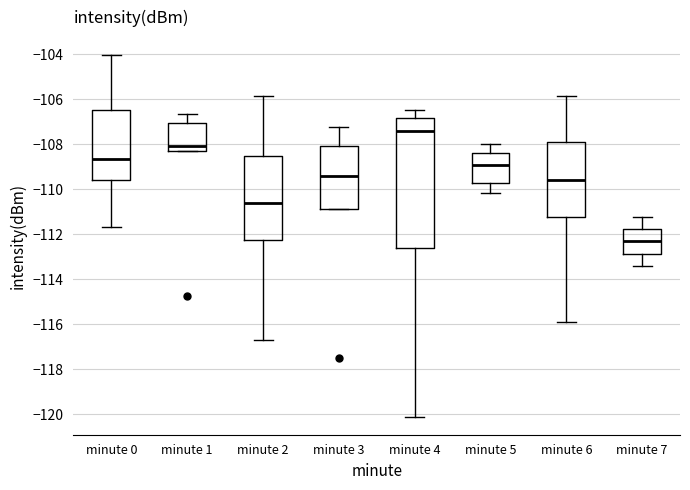

Reading left to right, transcribe this box plot: for each box, give where its median line is, the range the box spans, and where its two whiskers end, as read against the y-axis. The values are not printed on the chart, so give them approximately, as read against the axis.

minute 0: median -108.6, box -109.6 to -106.4, whiskers -111.6 to -104.0
minute 1: median -108.0, box -108.4 to -107.0, whiskers -108.4 to -106.6
minute 2: median -110.6, box -112.2 to -108.6, whiskers -116.6 to -105.8
minute 3: median -109.4, box -111.0 to -108.0, whiskers -111.0 to -107.2
minute 4: median -107.4, box -112.6 to -106.8, whiskers -120.2 to -106.4
minute 5: median -109.0, box -109.8 to -108.4, whiskers -110.2 to -108.0
minute 6: median -109.6, box -111.2 to -108.0, whiskers -116.0 to -105.8
minute 7: median -112.4, box -112.8 to -111.8, whiskers -113.4 to -111.2